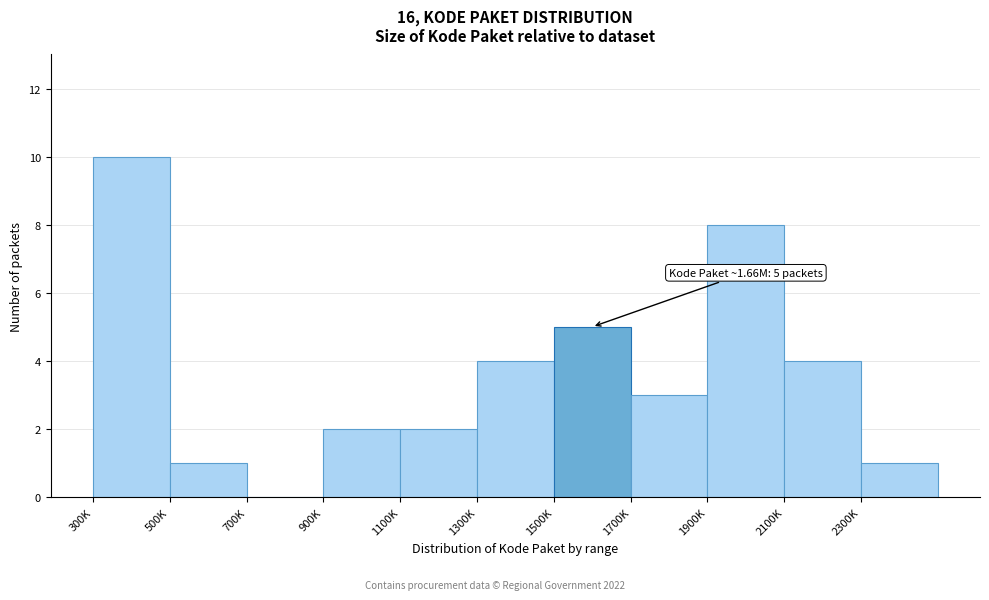

Reading left to right, transcribe all the data shown in this chart.

300K=10	500K=1	700K=0	900K=2	1100K=2	1300K=4	1500K=5	1700K=3	1900K=8	2100K=4	2300K=1